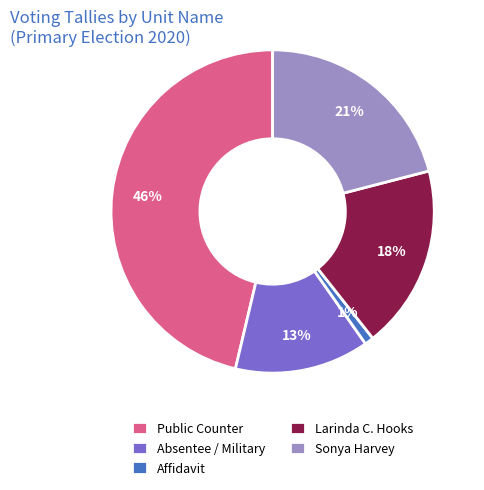

Does Larinda C. Hooks represent more than half of the total?

No